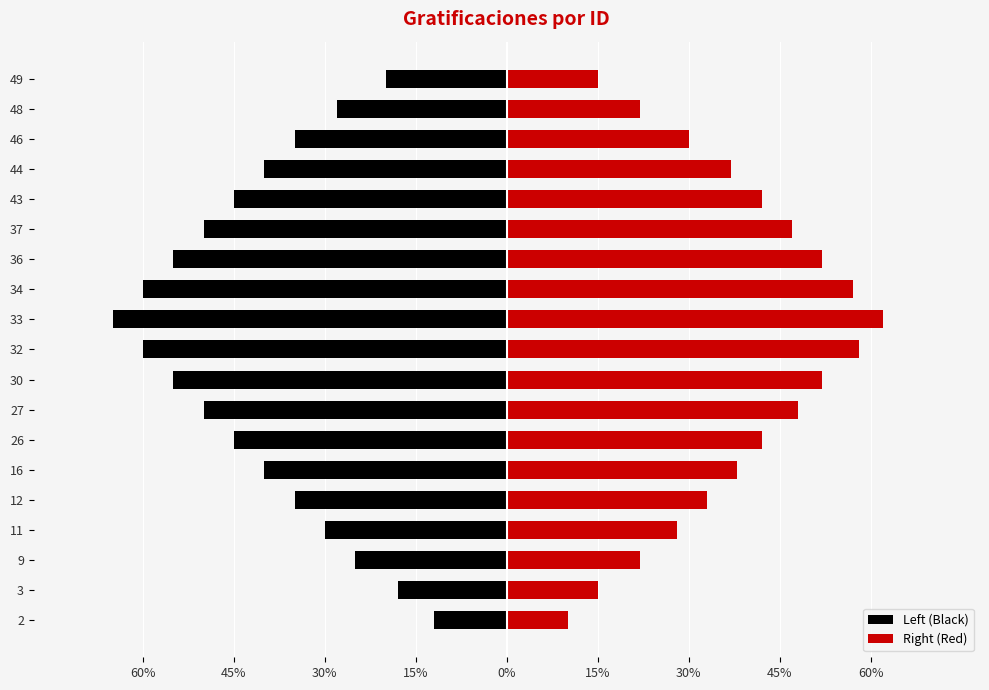

What is the difference between the maximum and second lowest values in the Right (Red) series?

47